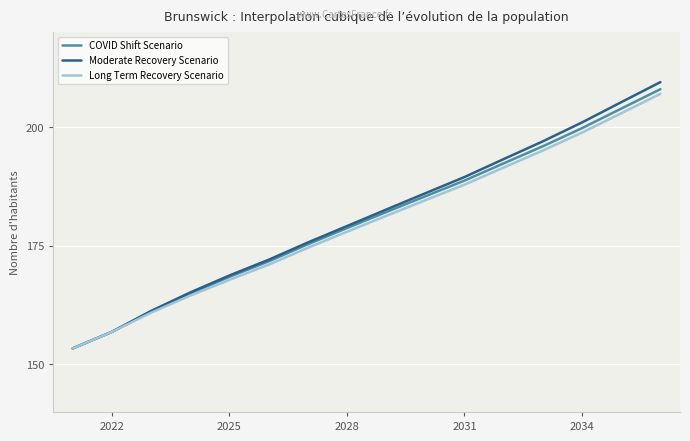

What is the maximum value shown in the chart?

209.5